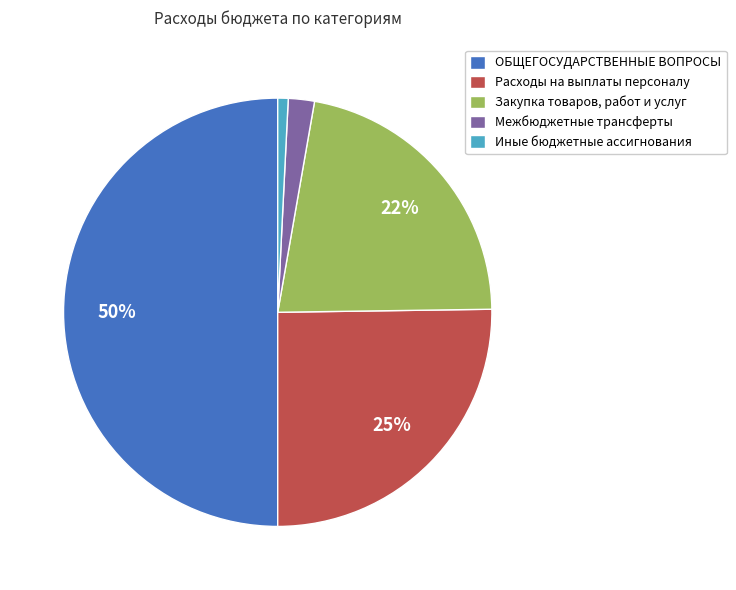

Which category has the biggest portion of the pie?

ОБЩЕГОСУДАРСТВЕННЫЕ ВОПРОСЫ